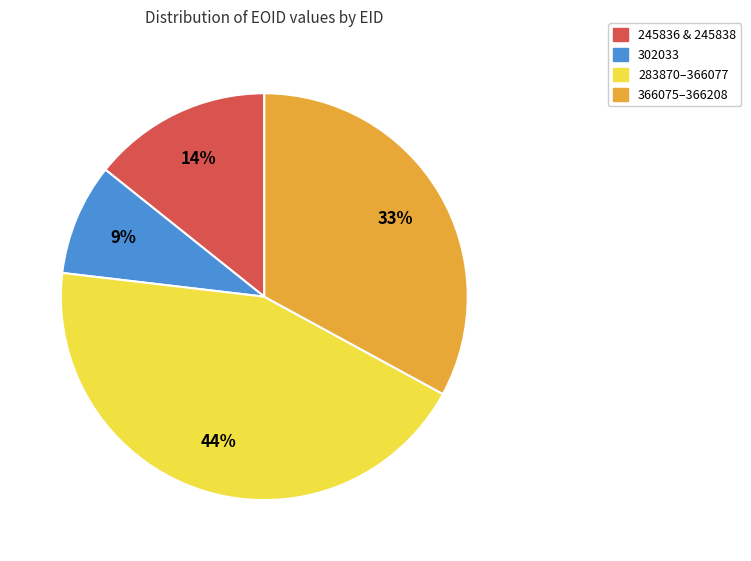

To the nearest percent, what is the difference between the largest and smallest slice percentages?

35%